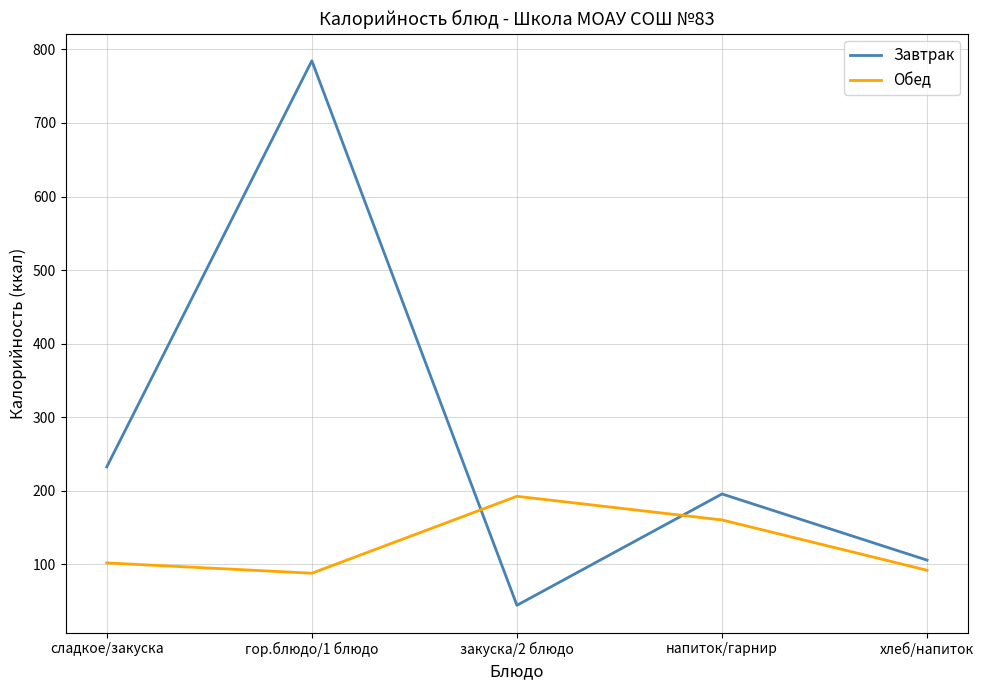

Which series changed the most between гор.блюдо/1 блюдо and хлеб/напиток?

Завтрак